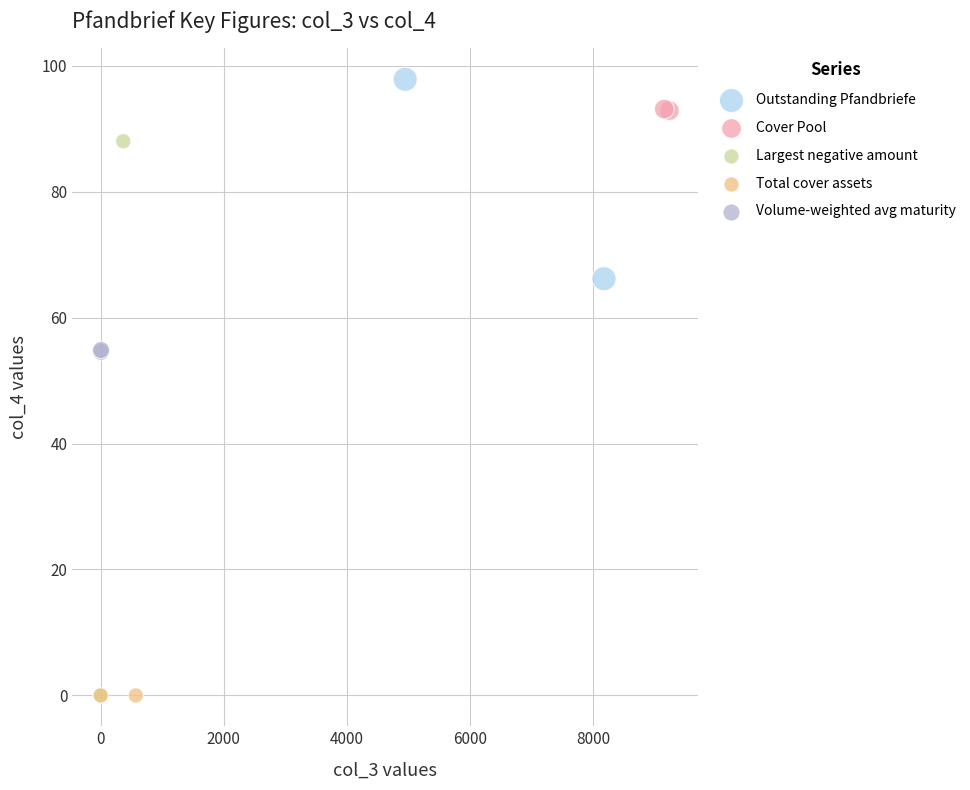

What are all the series names shown in the legend?

Outstanding Pfandbriefe, Cover Pool, Largest negative amount, Total cover assets, Volume-weighted avg maturity